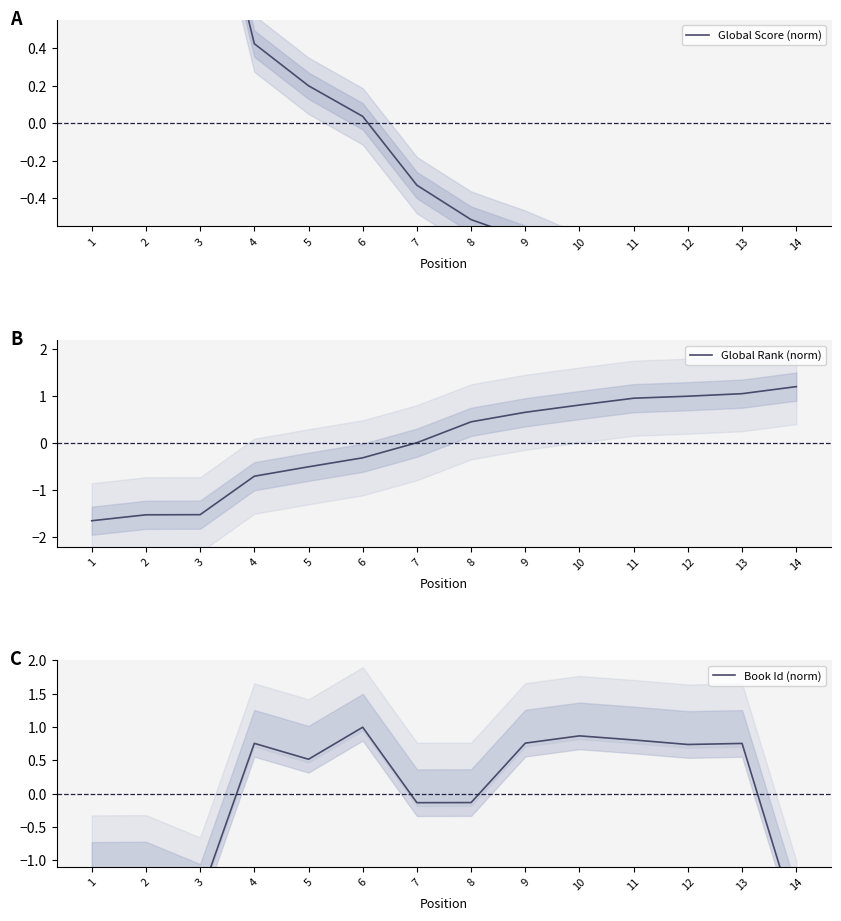

Reading left to right, what are all the values shown in this chart?

Global Score (norm): 1=2.0	2=1.6	3=1.6	4=0.4	5=0.2	6=0.0	7=-0.3	8=-0.5	9=-0.6	10=-0.7	11=-0.8	12=-0.9	13=-0.9	14=-1.1
Global Rank (norm): 1=-1.6	2=-1.5	3=-1.5	4=-0.7	5=-0.5	6=-0.3	7=0.0	8=0.5	9=0.7	10=0.8	11=1.0	12=1.0	13=1.1	14=1.2
Book Id (norm): 1=-1.2	2=-1.2	3=-1.6	4=0.8	5=0.5	6=1.0	7=-0.1	8=-0.1	9=0.8	10=0.9	11=0.8	12=0.7	13=0.8	14=-1.9